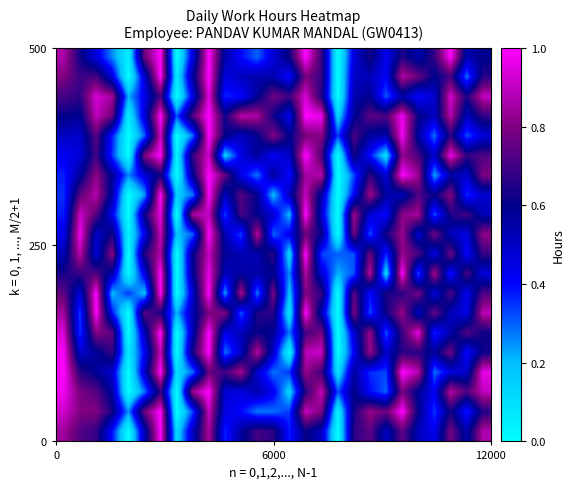

Count the number of categories in the chart.

27